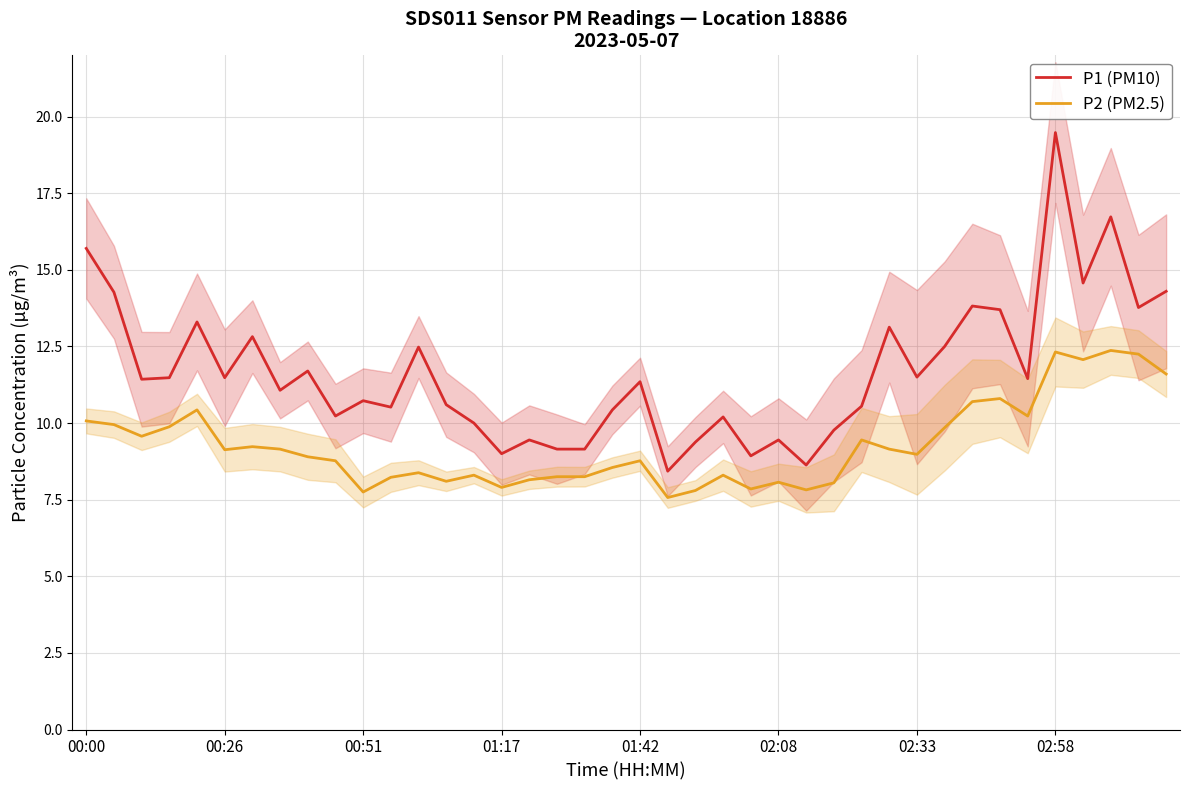

True or false: P2 (PM2.5) has more than 0 points higher than both neighbors.

True